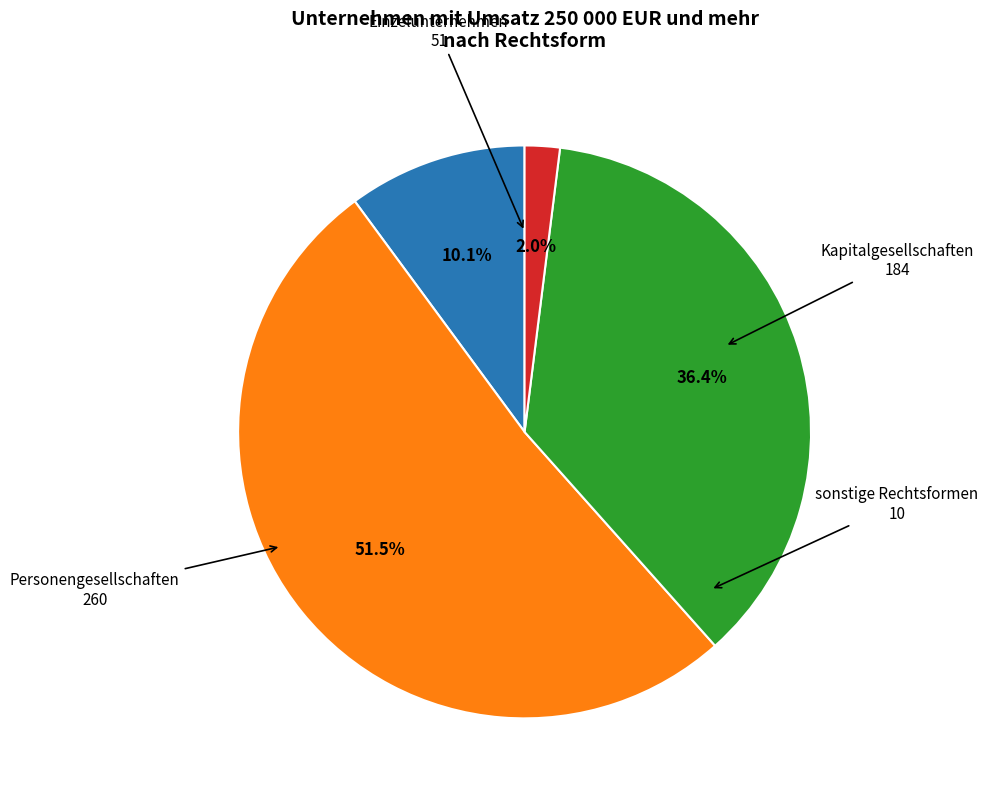

Rank the categories by value from highest to lowest.

Personengesellschaften, Kapitalgesellschaften, Einzelunternehmen, sonstige Rechtsformen